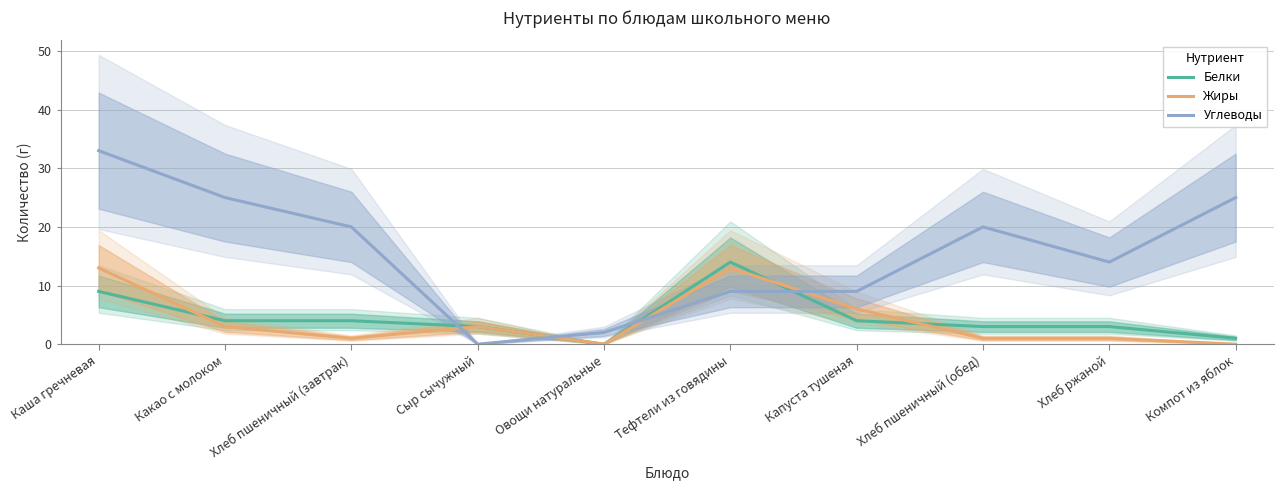

Rank the series at Сыр сычужный from highest to lowest value.

Белки, Жиры, Углеводы